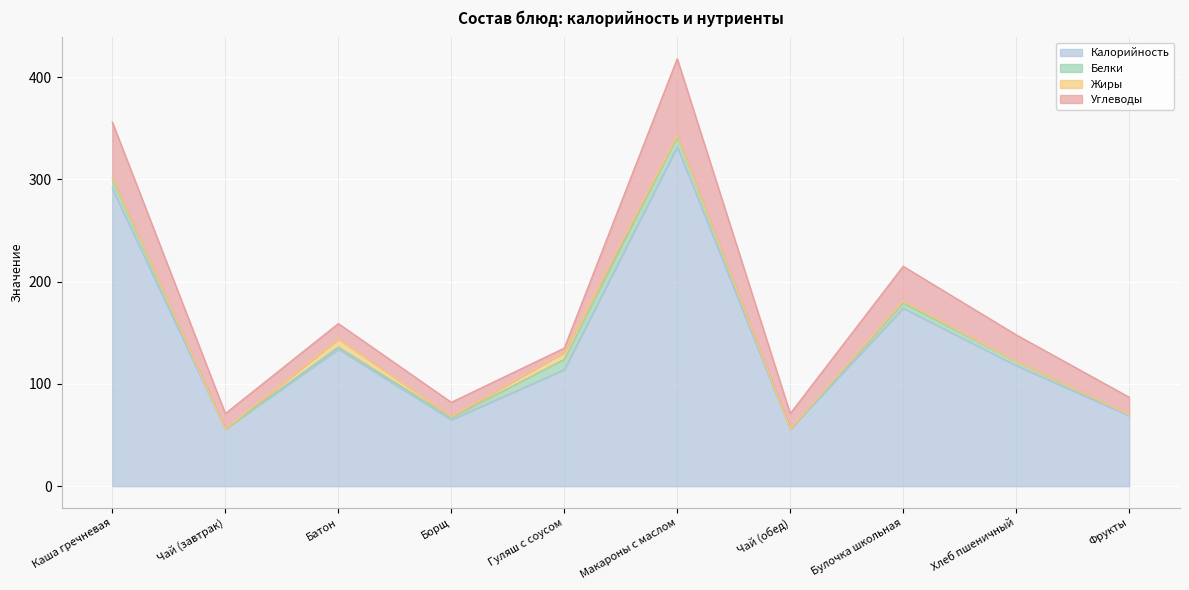

Which category has the highest value in the Калорийность series?

Макароны с маслом